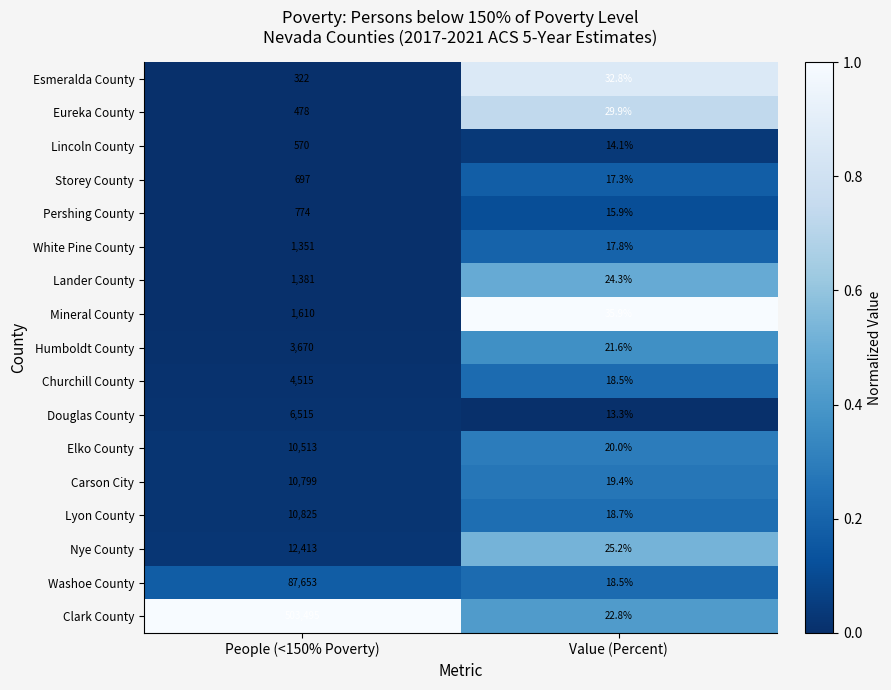

List the series in order of their peak value, lowest first.

Esmeralda County, Eureka County, Lincoln County, Storey County, Pershing County, White Pine County, Lander County, Mineral County, Humboldt County, Churchill County, Douglas County, Elko County, Carson City, Lyon County, Nye County, Washoe County, Clark County